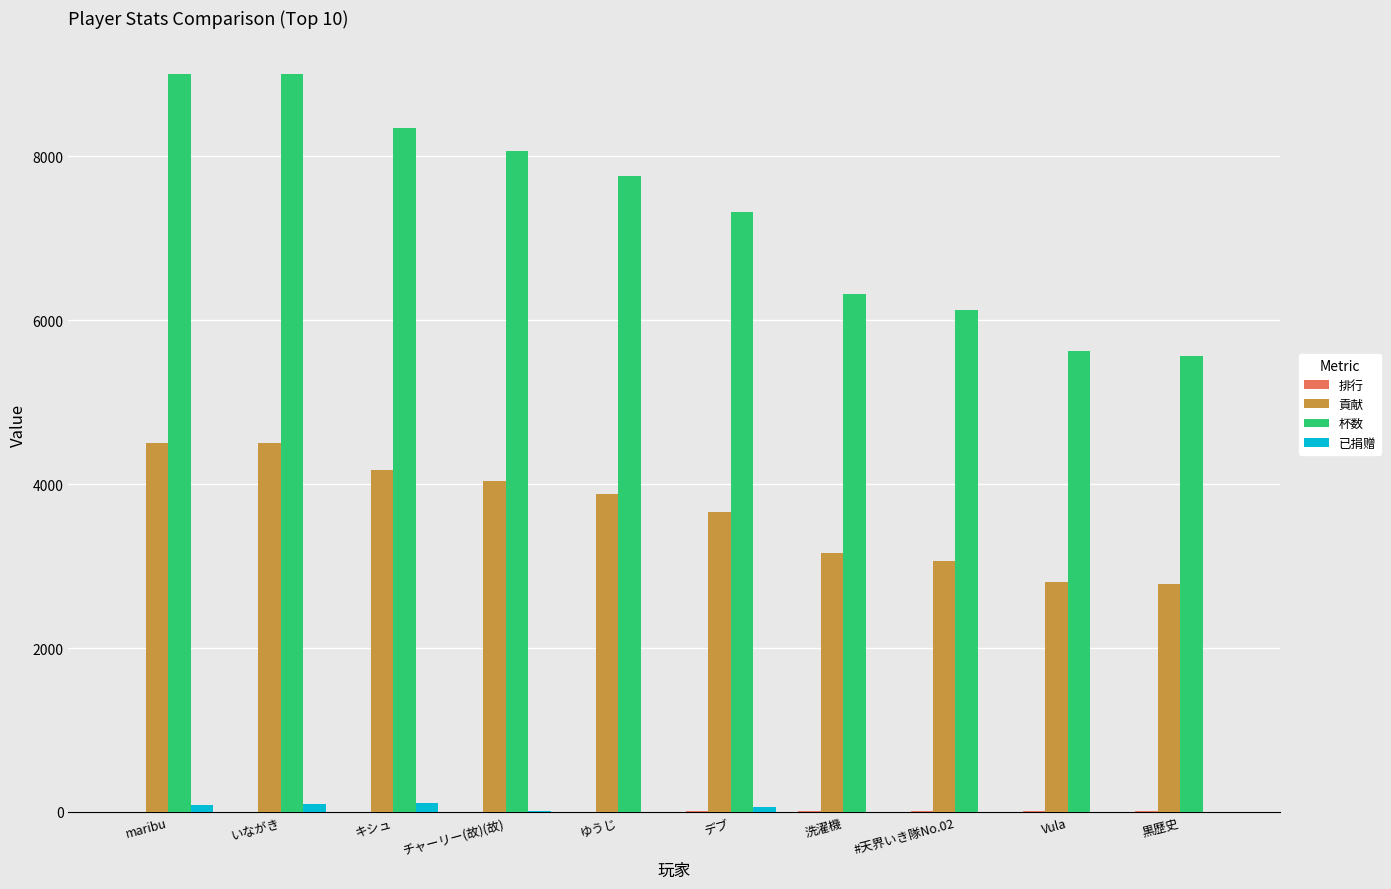

Which series has the widest spread of values?

杯数